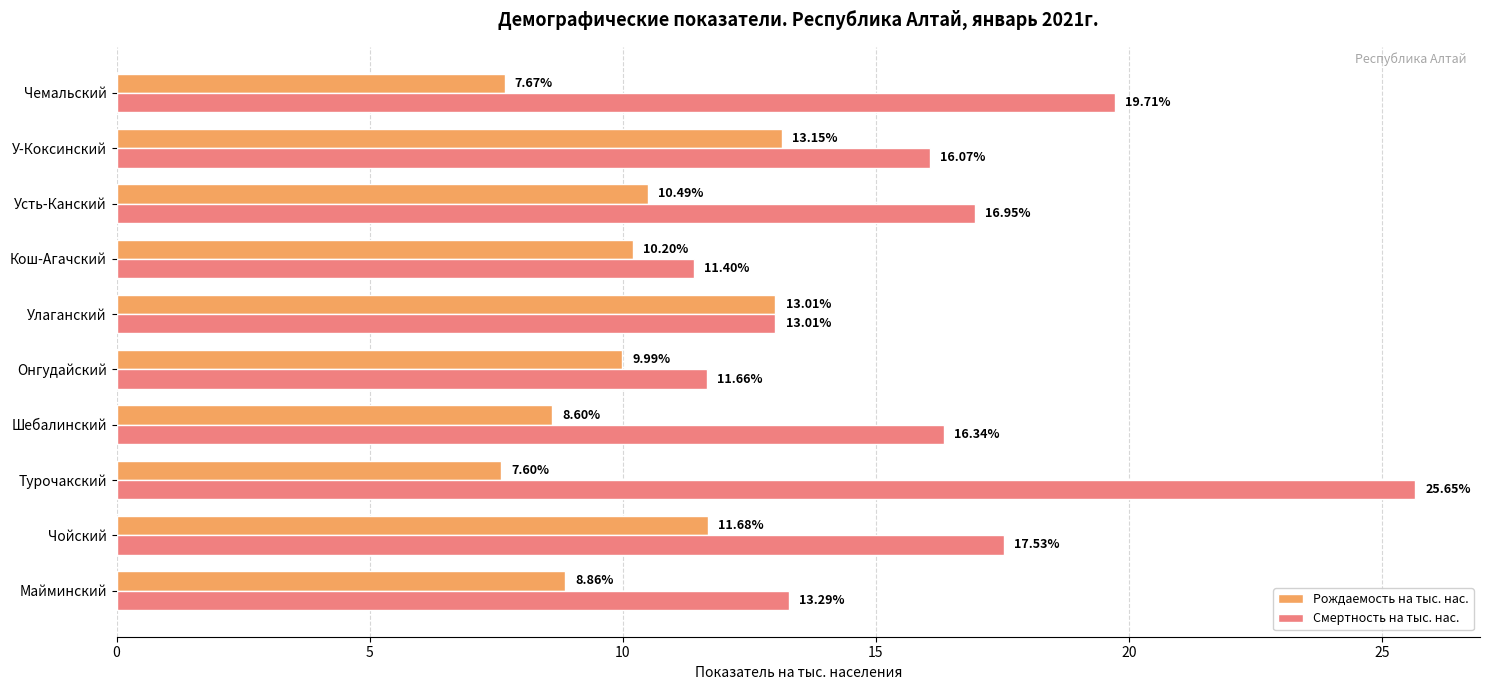

Where is Смертность на тыс. нас. nearest to the value 18?

Чойский